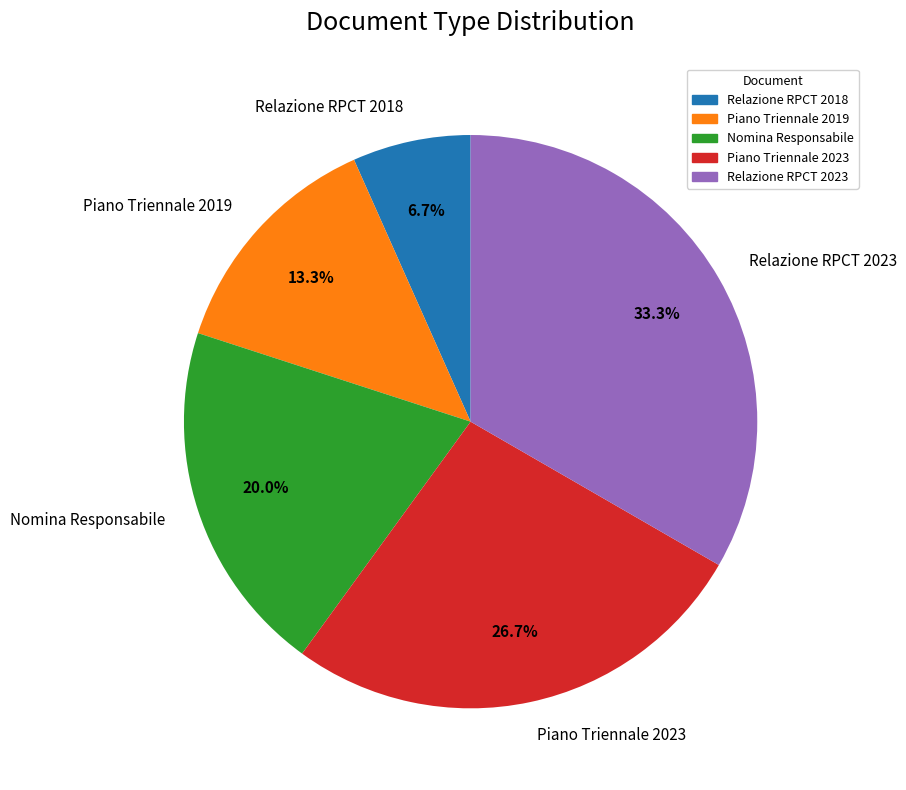

Between Piano Triennale 2023 and Piano Triennale 2019, which is larger?

Piano Triennale 2023